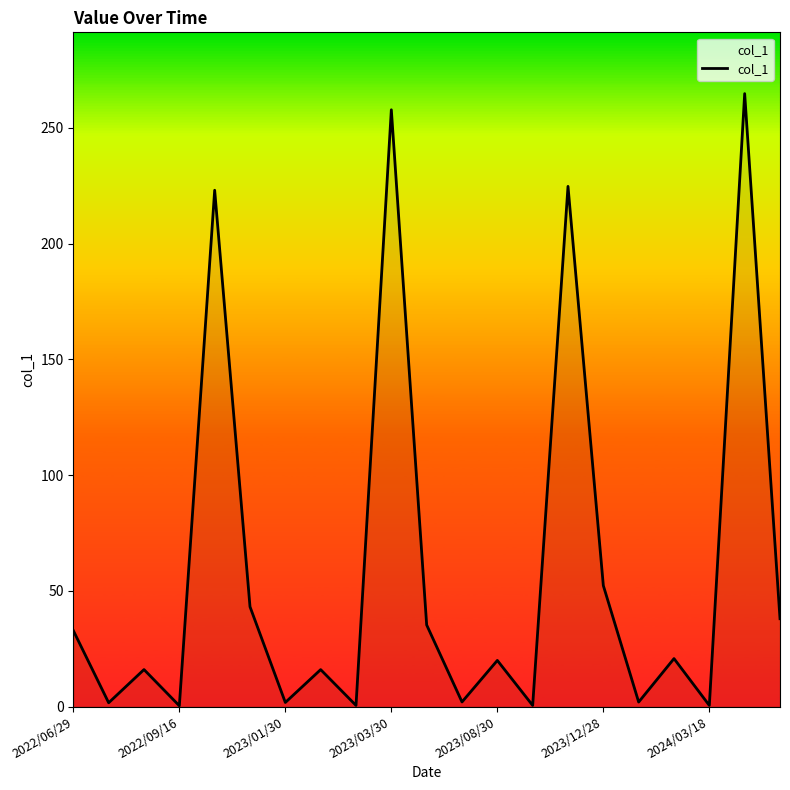

What is the greatest value displayed?

264.7